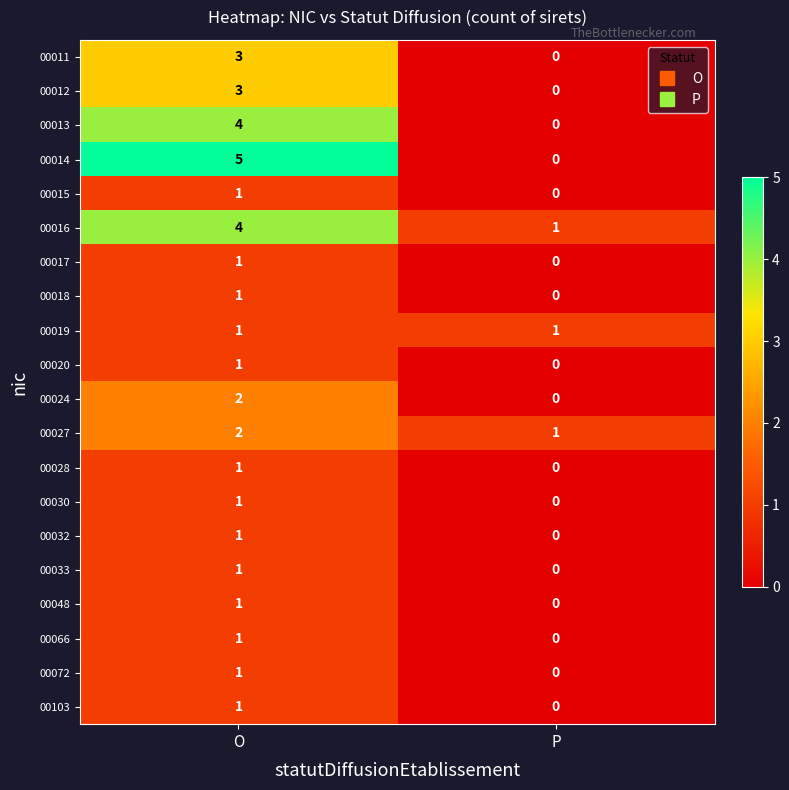

List the labels in order of 00032 value, smallest first.

P, O